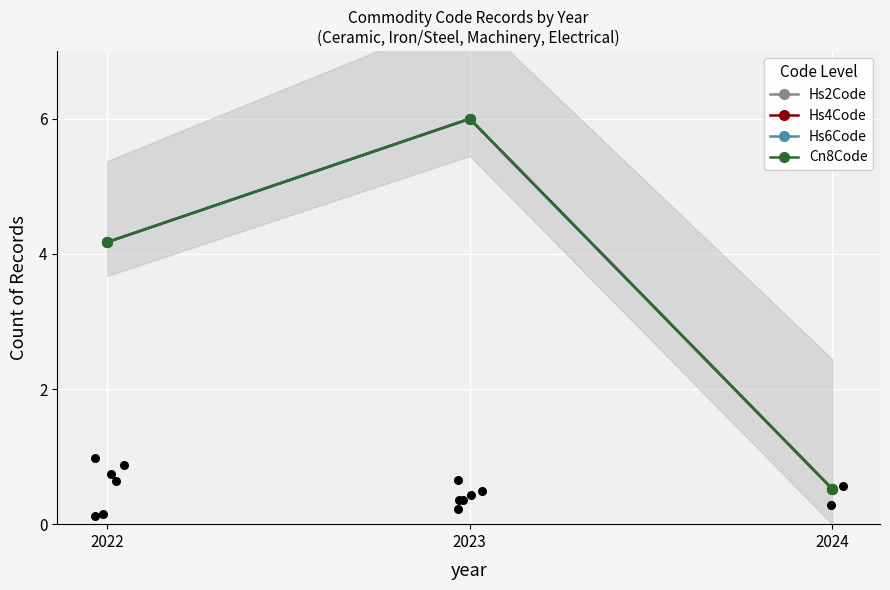

Which series has the largest total across all categories?

Hs2Code